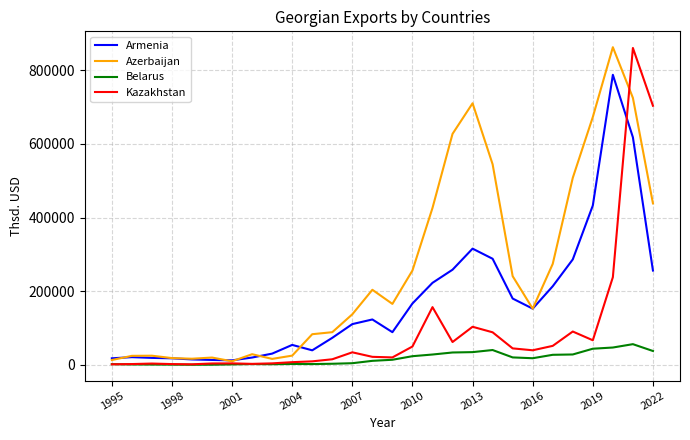

What is the difference between the second highest and minimum values in the Belarus series?

46734.9